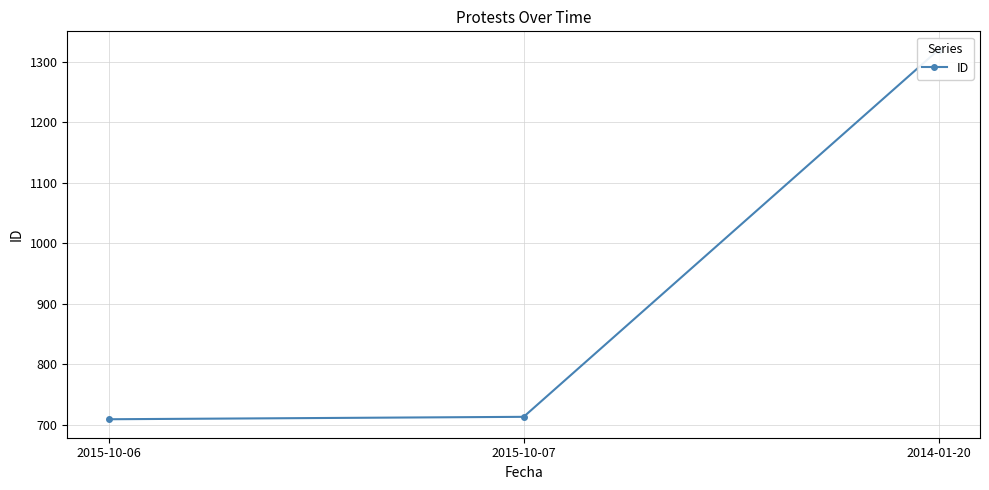

True or false: the data shows 305 at 2015-10-06.

False